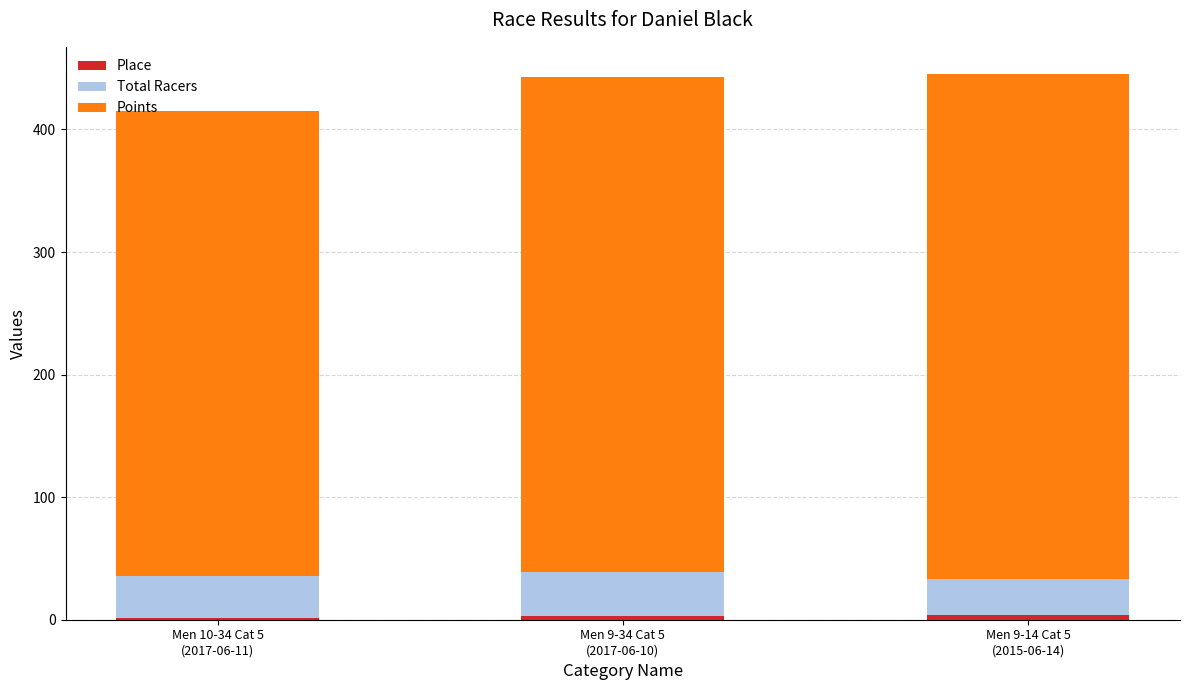

Count the number of data series in this chart.

3